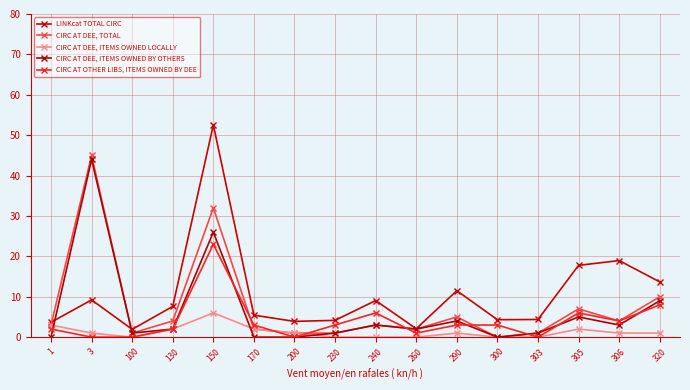

Read the CIRC AT DEE, ITEMS OWNED LOCALLY value at 1.

3.0